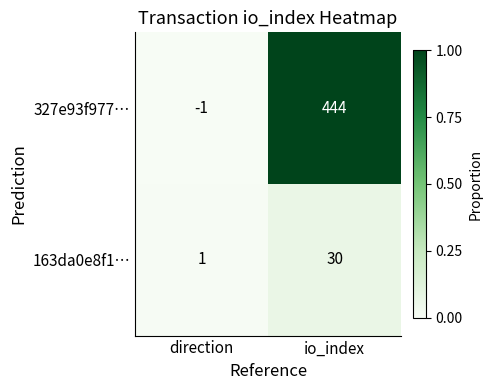

Which category has the lowest value across all series?

direction